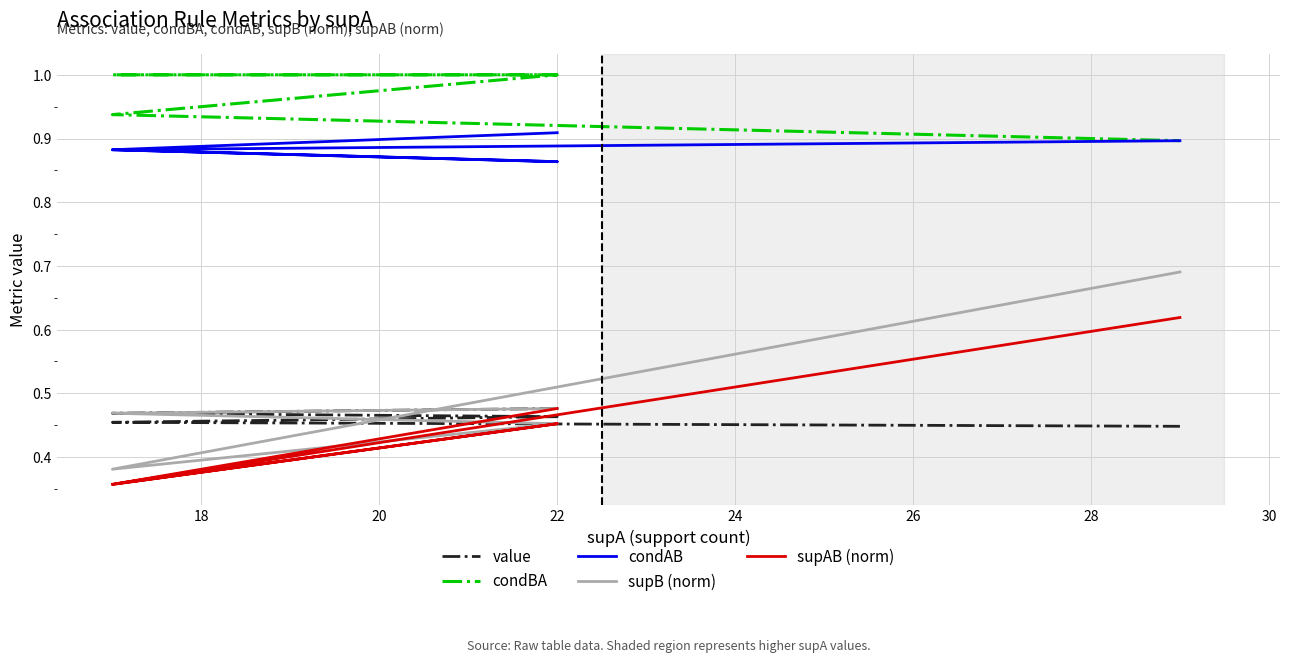

Which series ends up on top after the final intersection of supAB (norm) and value?

supAB (norm)